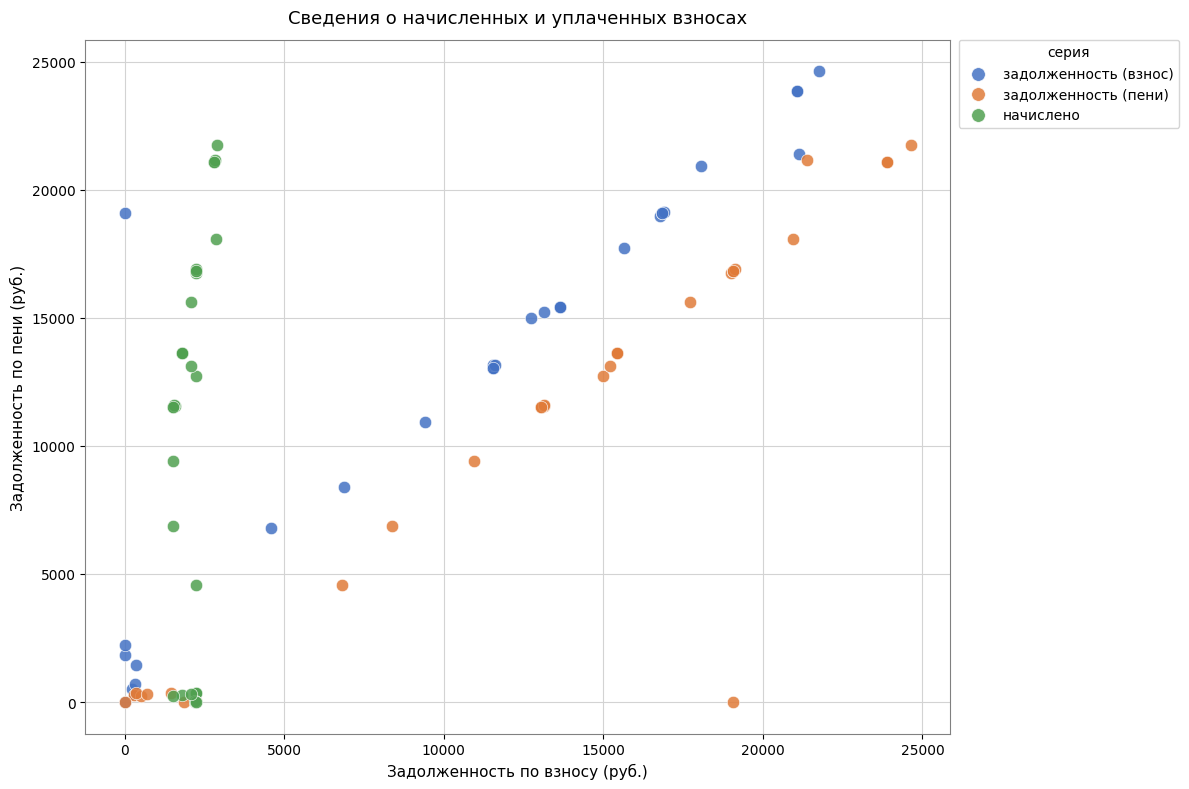

Which series has the largest Y range (max minus min)?

задолженность (взнос)